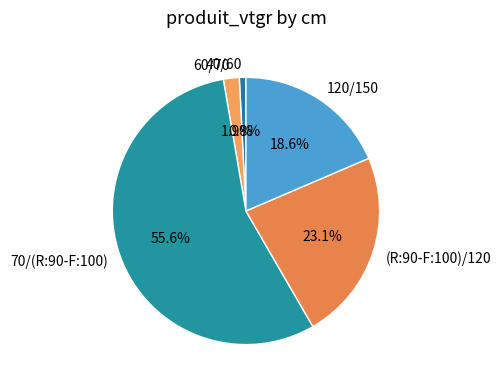

Does 120/150 account for over 50% of the chart?

No